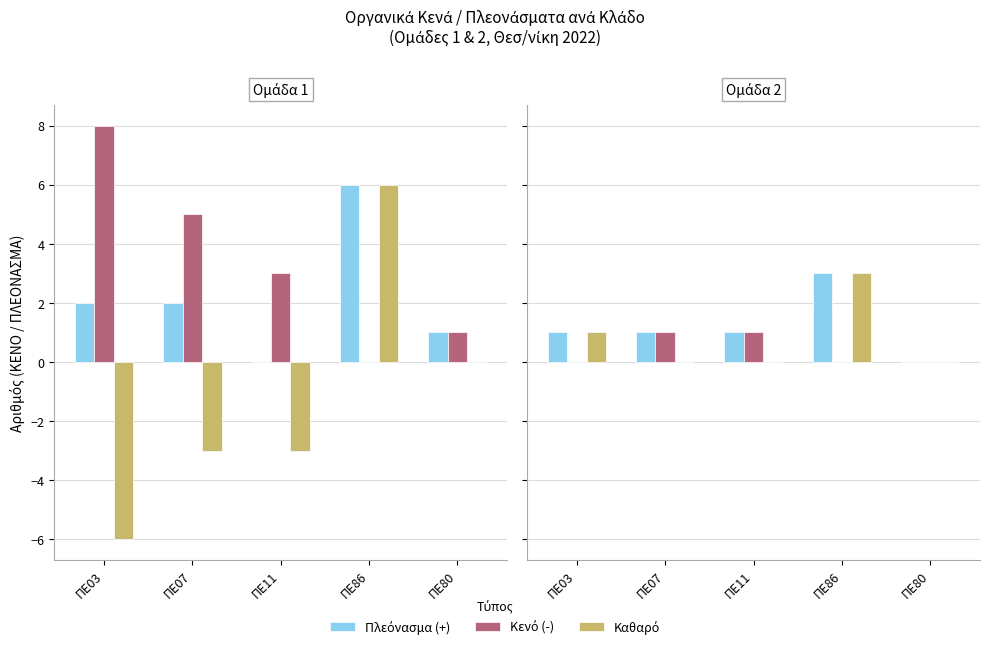

At how many categories does at least one series exceed 2?

1